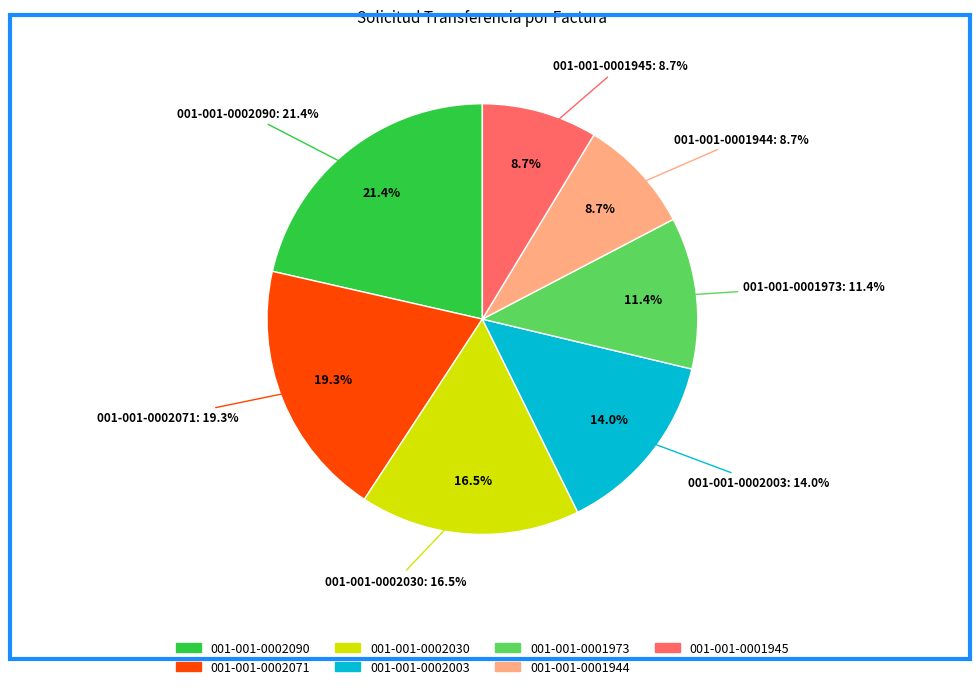

Is it true that 001-001-0001945 is 1% of the pie?

False